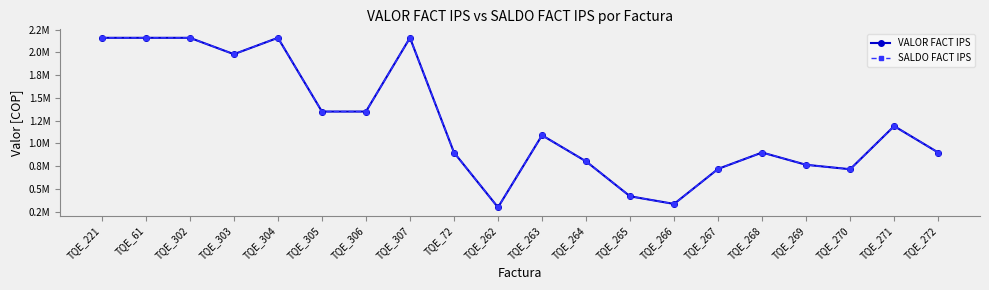

True or false: VALOR FACT IPS and SALDO FACT IPS cross at least once.

False